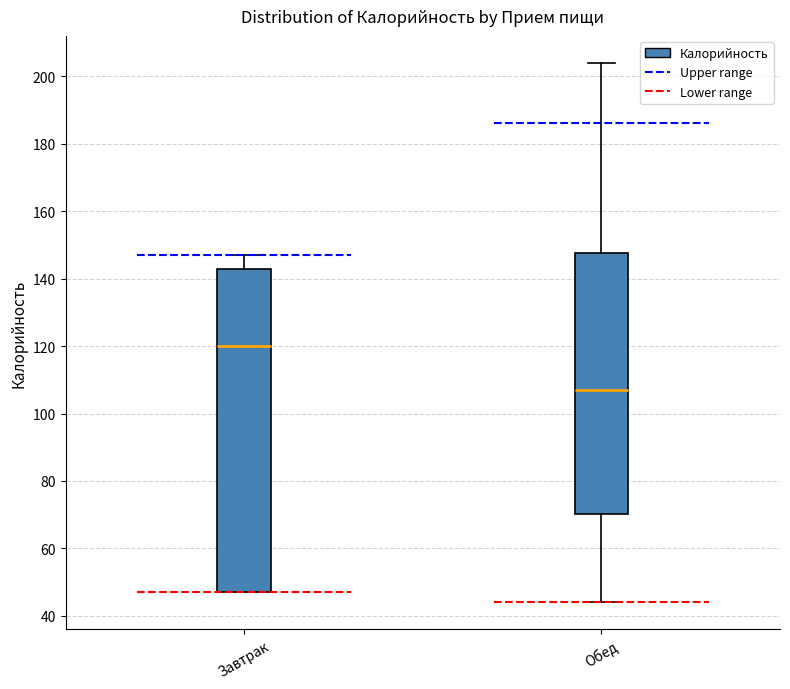

Where does the median line of the box for Завтрак sit on the y-axis? The values are not printed on the chart, so give them approximately, as read against the axis.

120